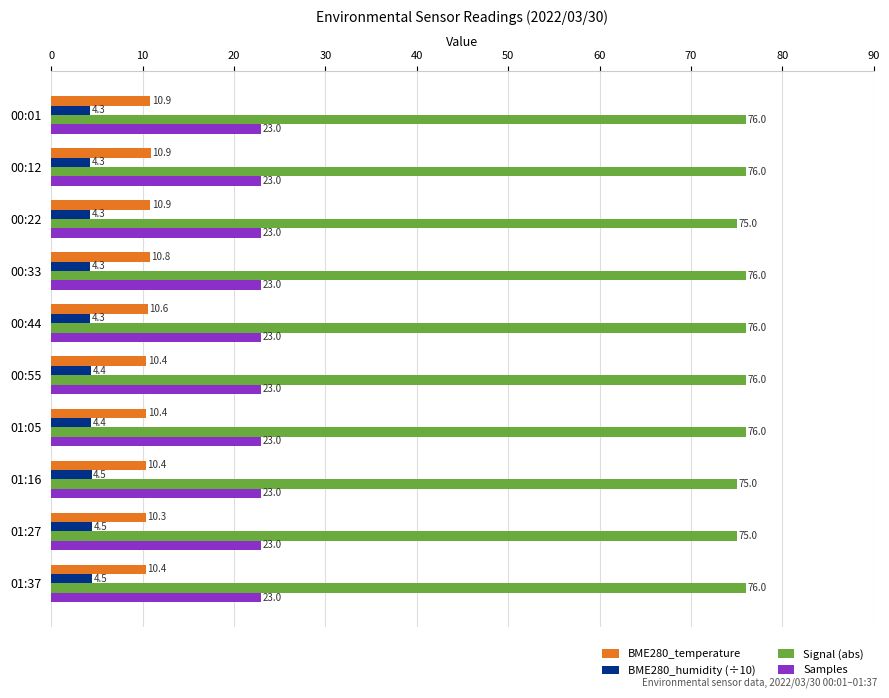

What is the difference between the second highest and second lowest values in the BME280_temperature series?

0.5